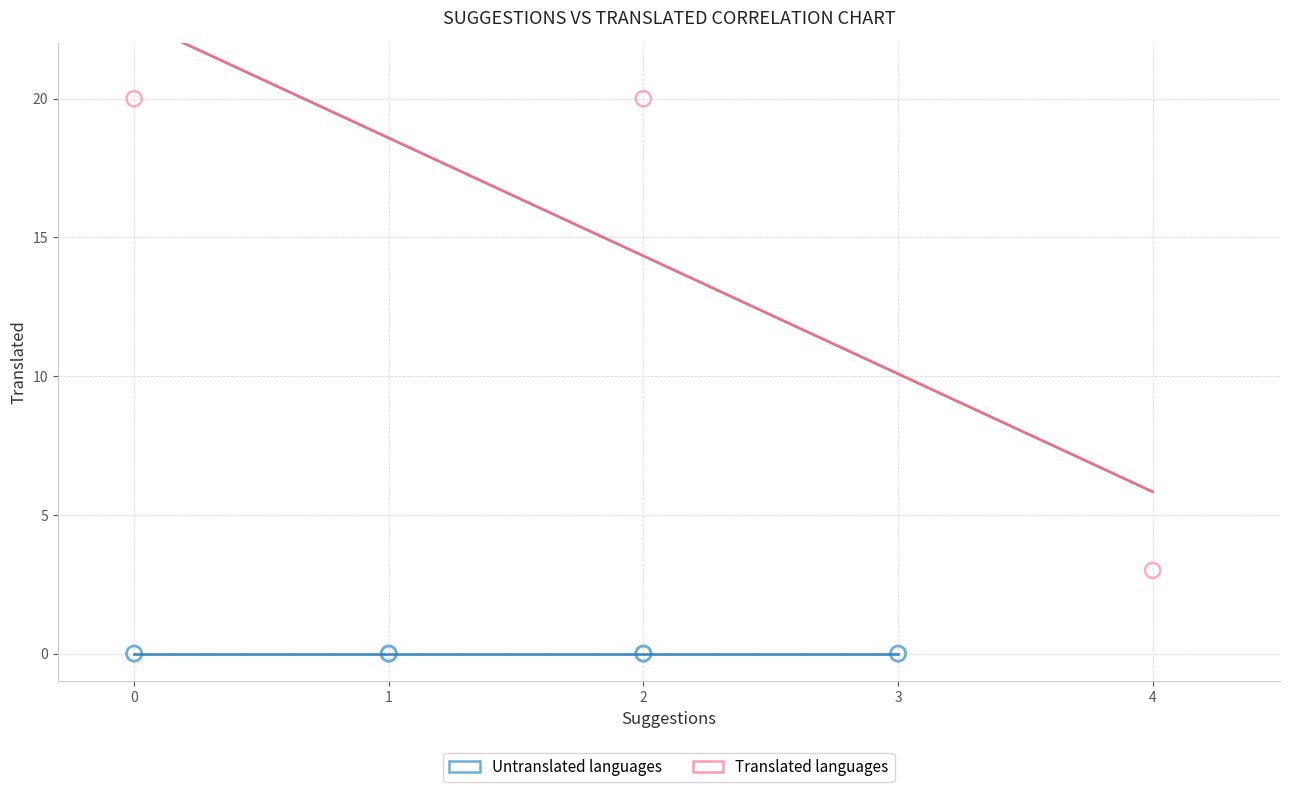

What are all the series names shown in the legend?

Untranslated languages, Translated languages